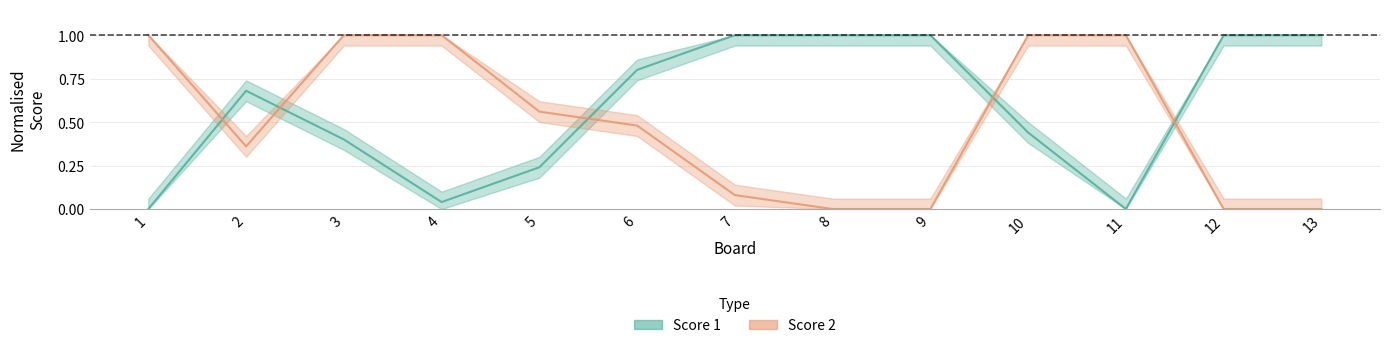

Which series has the widest spread of values?

Score 1